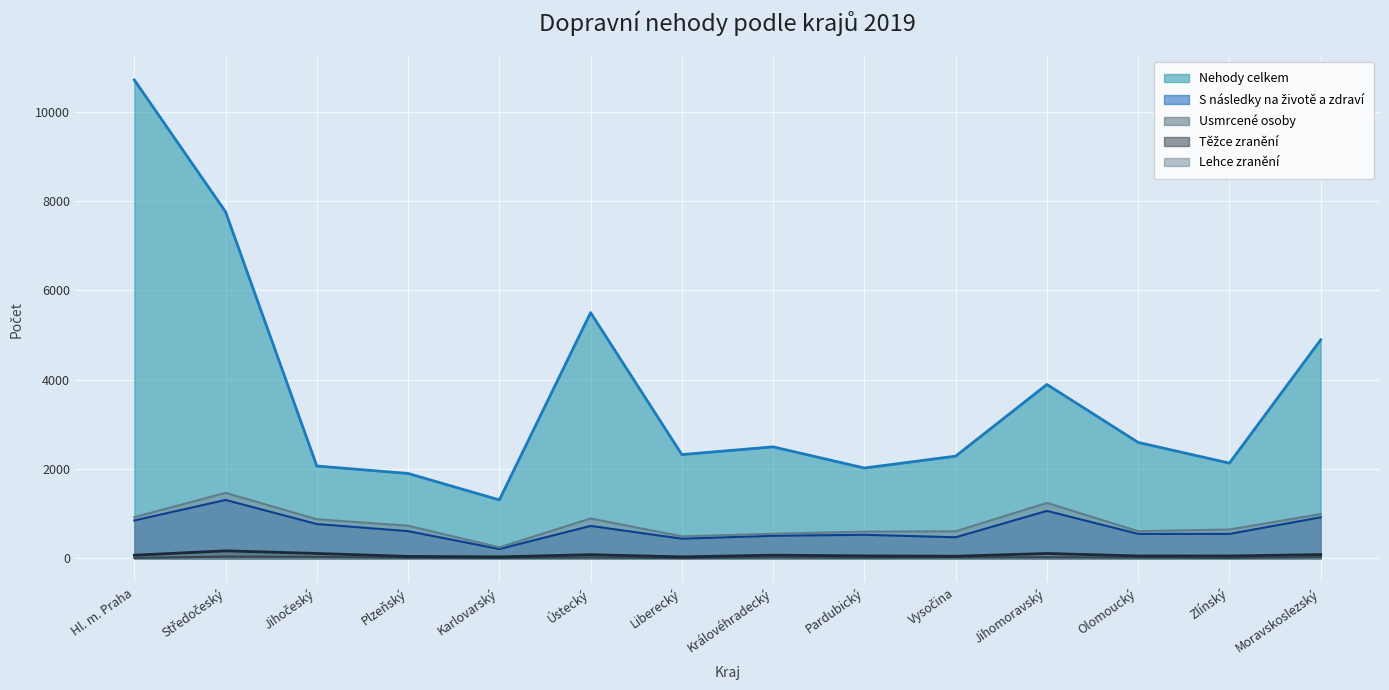

True or false: Nehody celkem and S následky na životě a zdraví cross at least once.

False